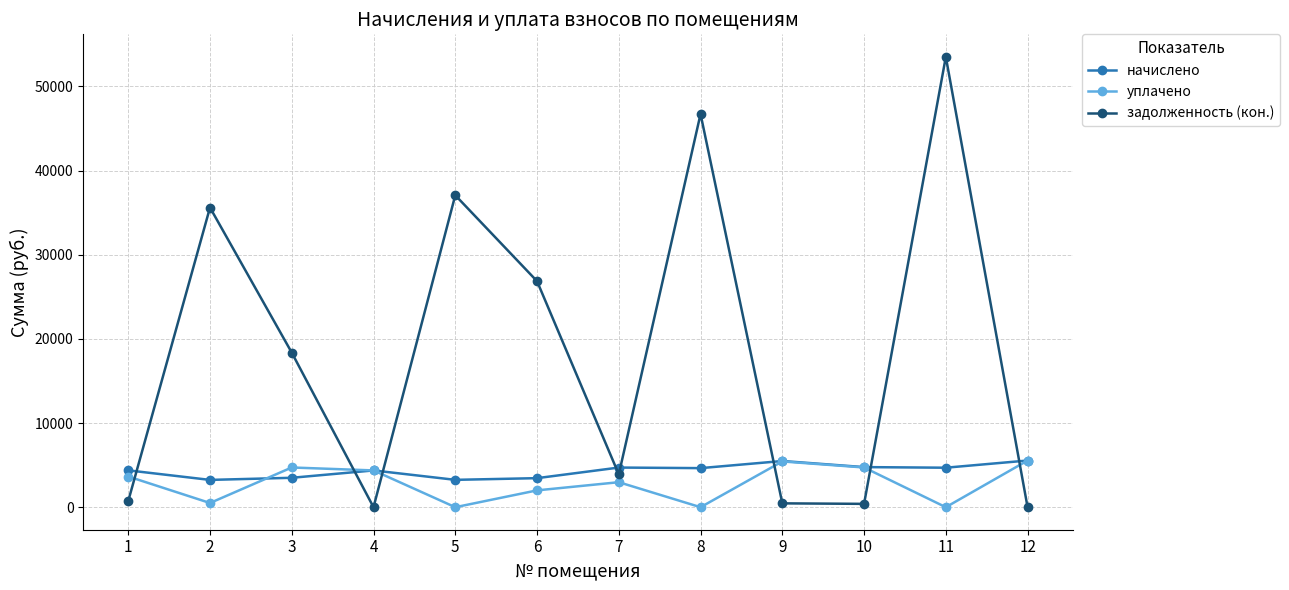

Which series changed the most between 2 and 11?

задолженность (кон.)